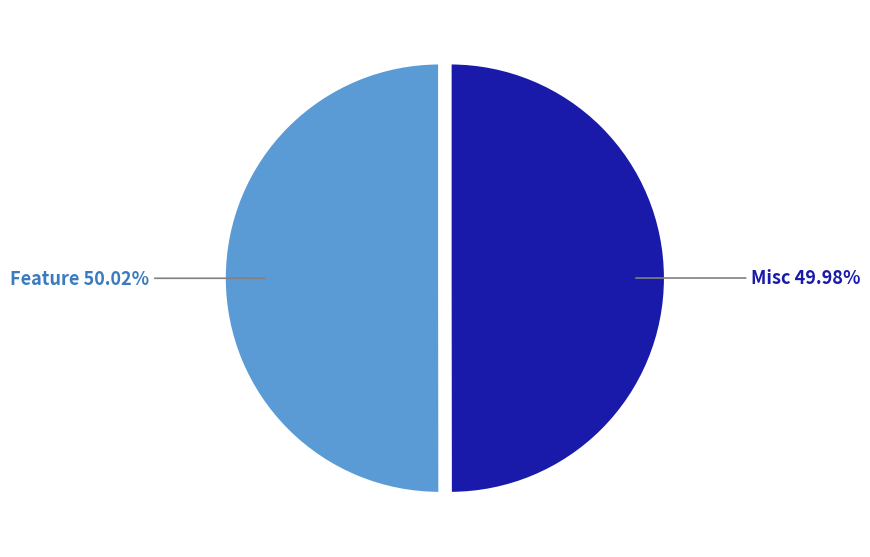

Approximately how many times larger is the value at Feature compared to Misc?

1.0